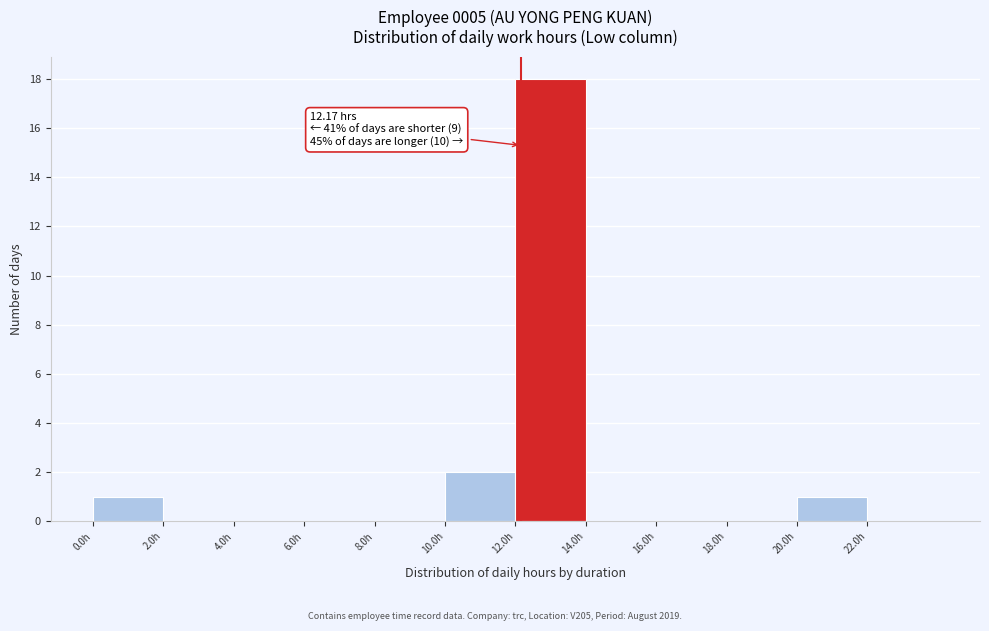

Which range on the x-axis has the tallest bar?

12 to 14